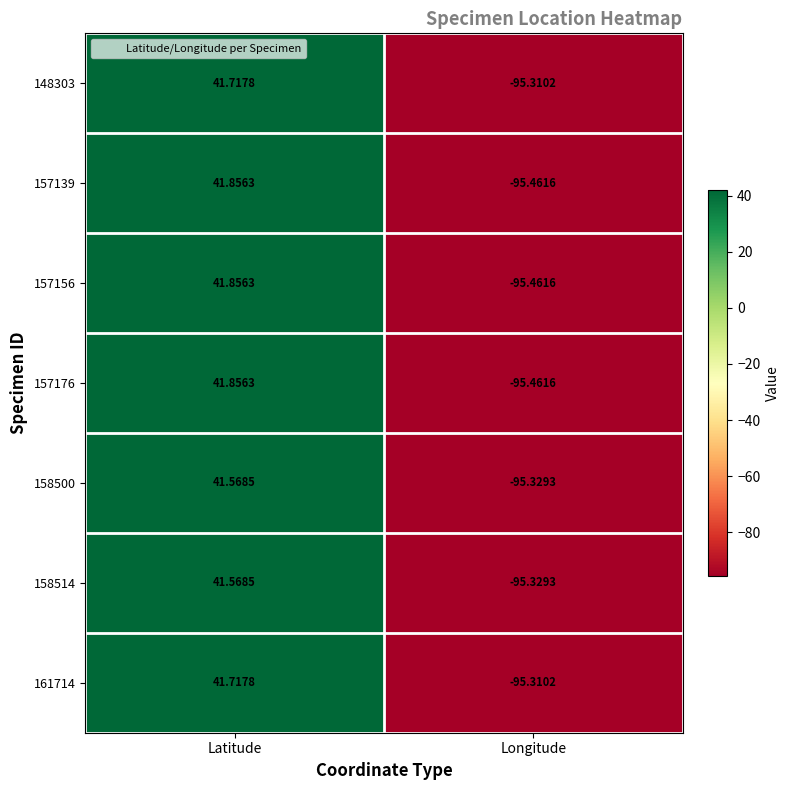

At which label does 148303 reach its peak?

Latitude